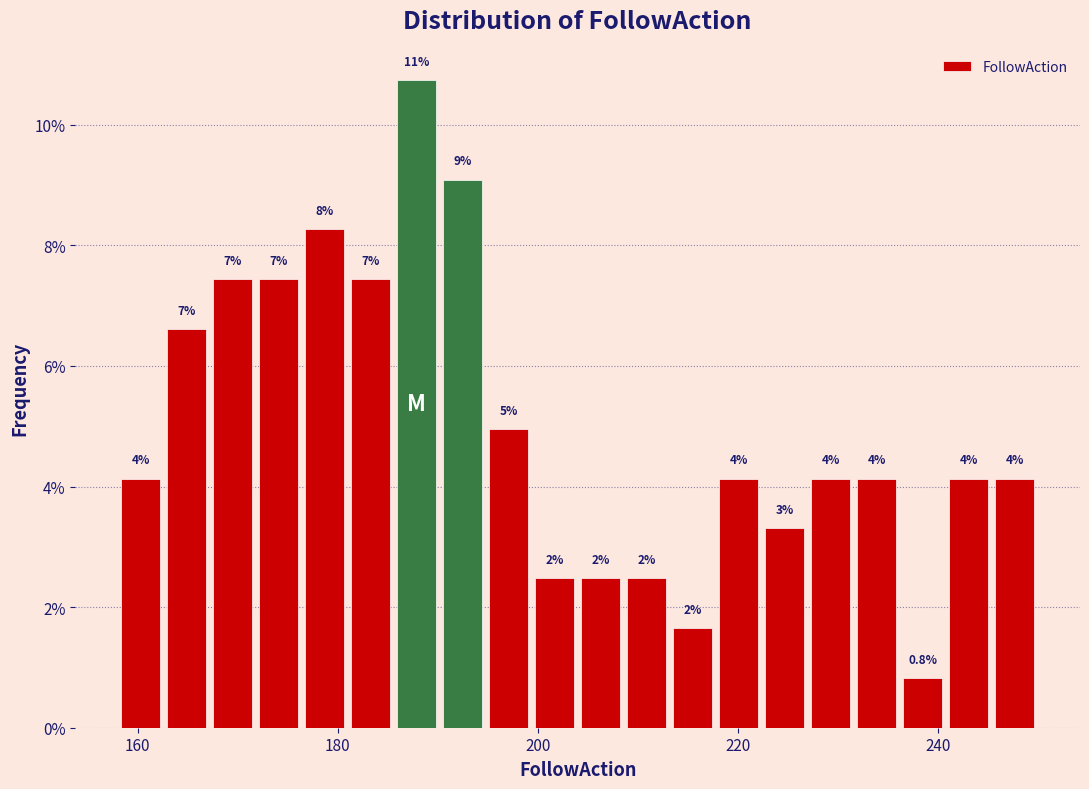

Around what value on the x-axis is the tallest bar? Give the approximate position of its centre, as read against the axis.

188